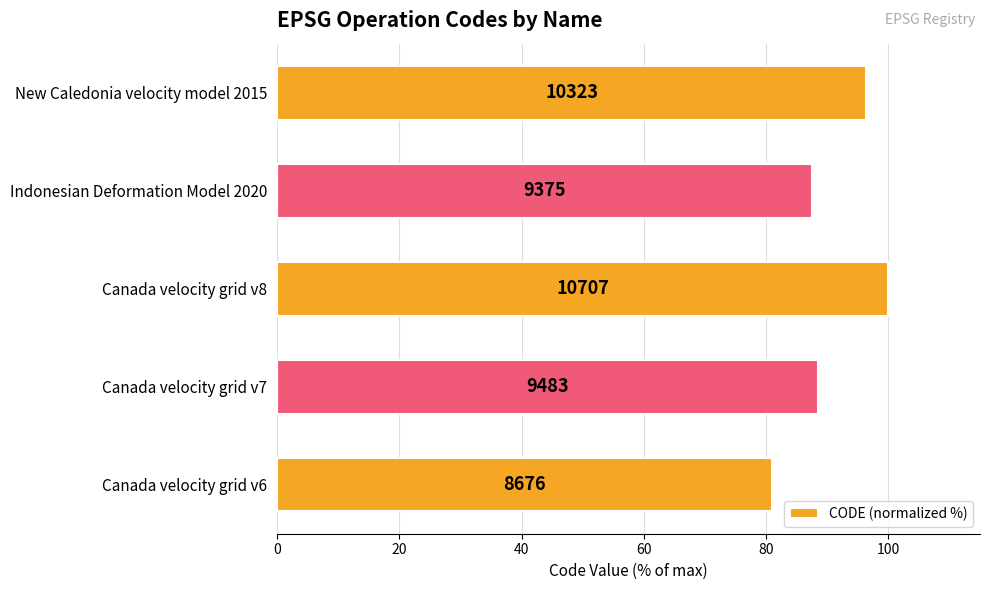

Does the chart contain any negative values?

No